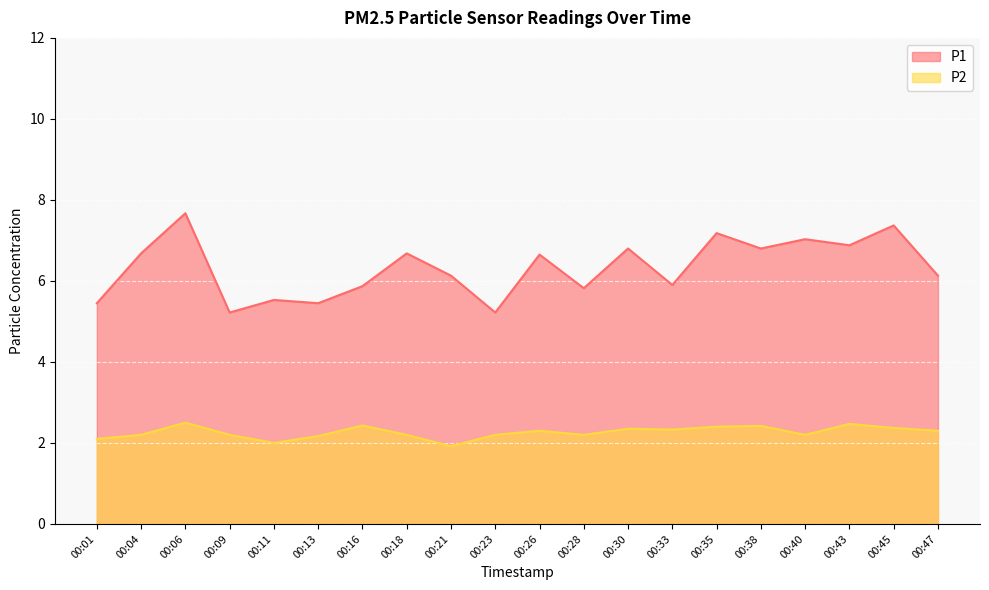

What is the total value across all series at 00:43?

9.3